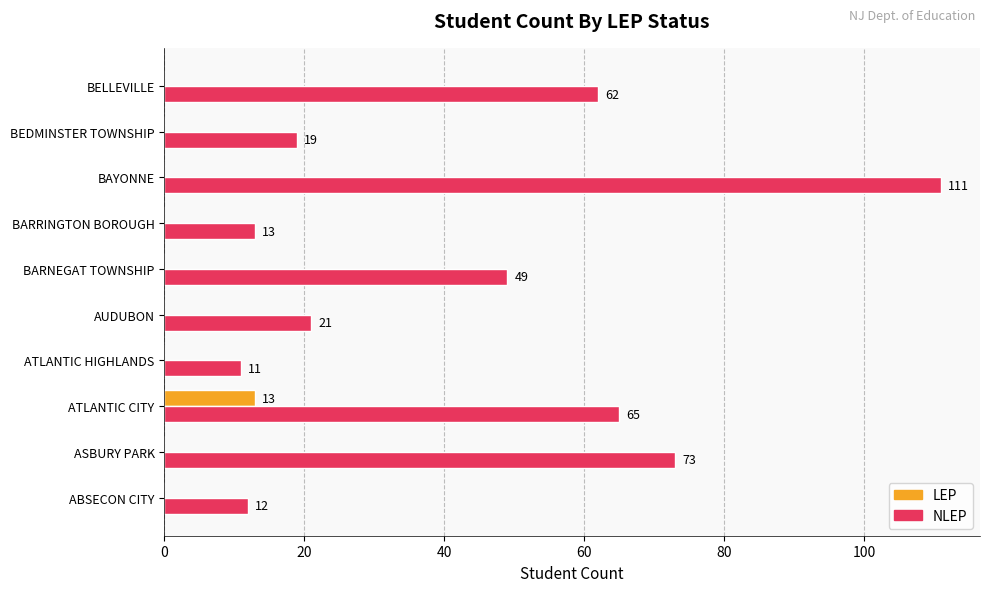

What is the maximum value for NLEP?

111